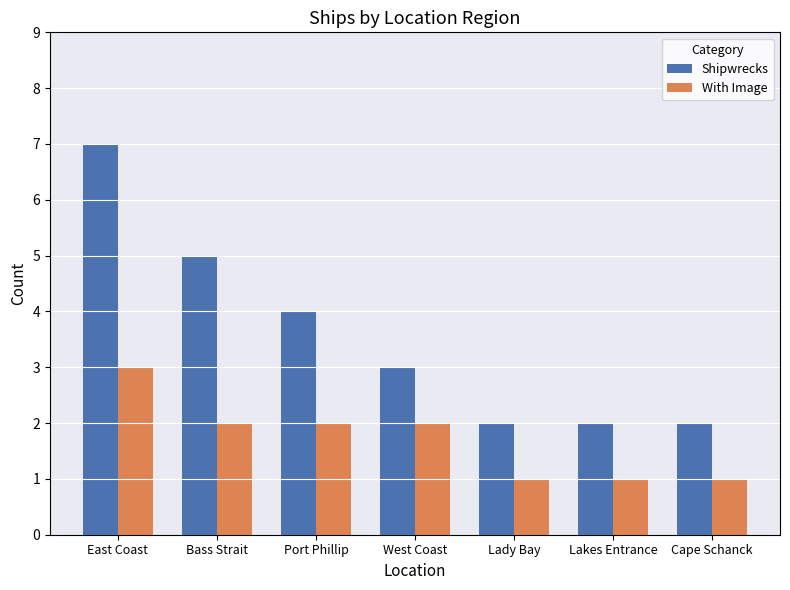

What is the label of the 2nd bar from the left?

Bass Strait